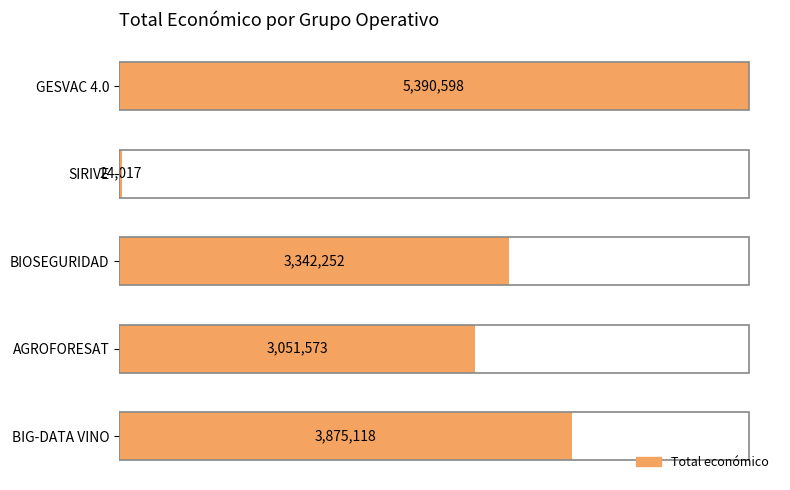

Are the bars horizontal?

Yes